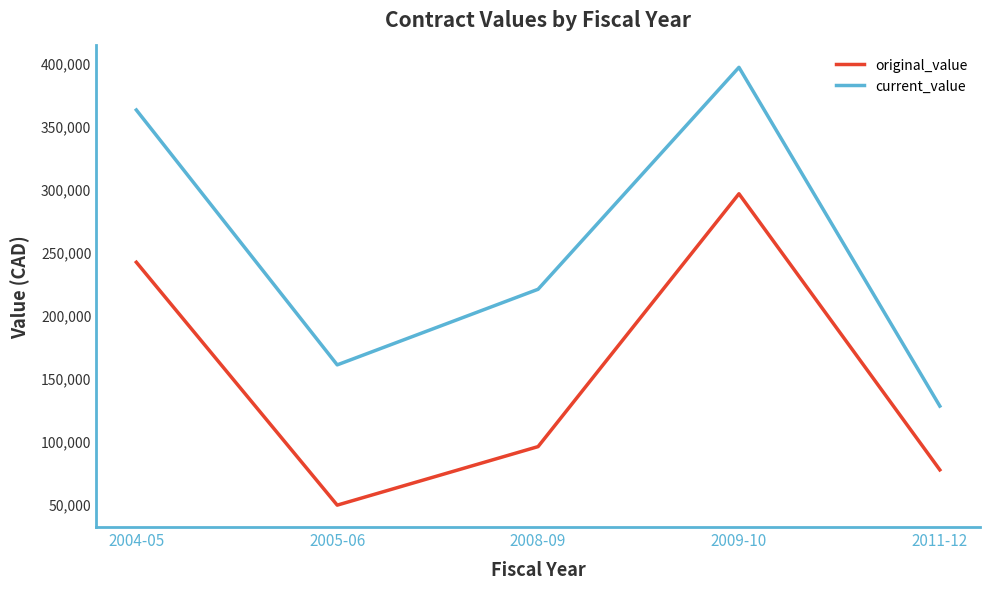

At which category is the sum across all series the highest?

2009-10